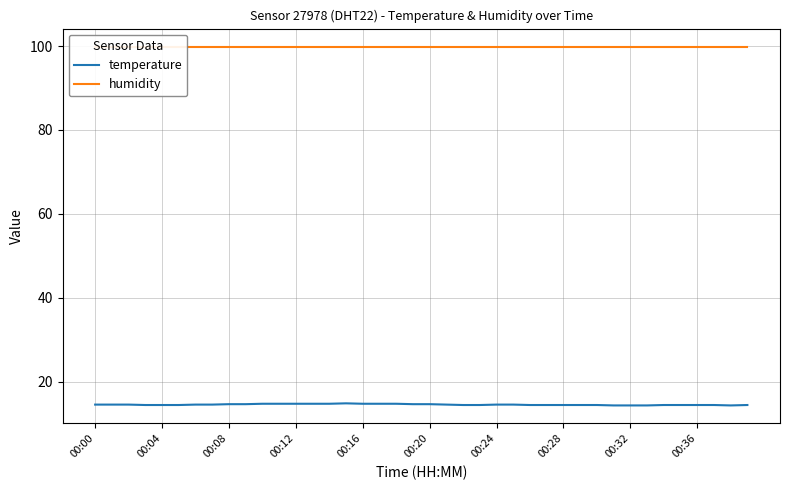

At which category is the sum across all series the highest?

15